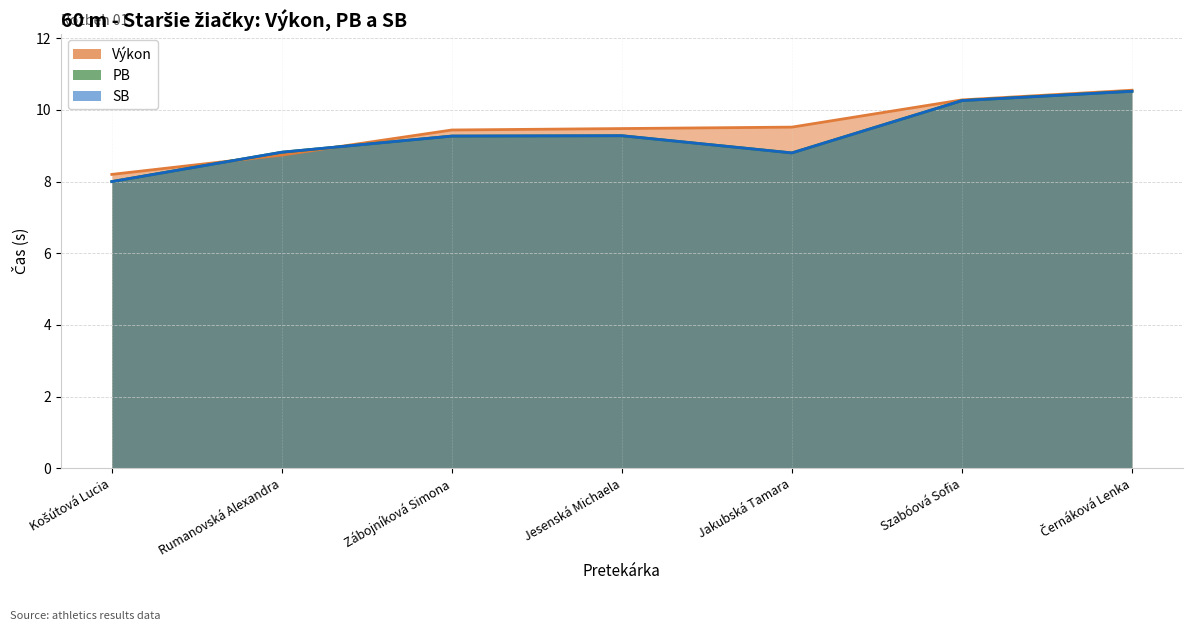

What value does the PB series have at Jakubská Tamara?

8.8